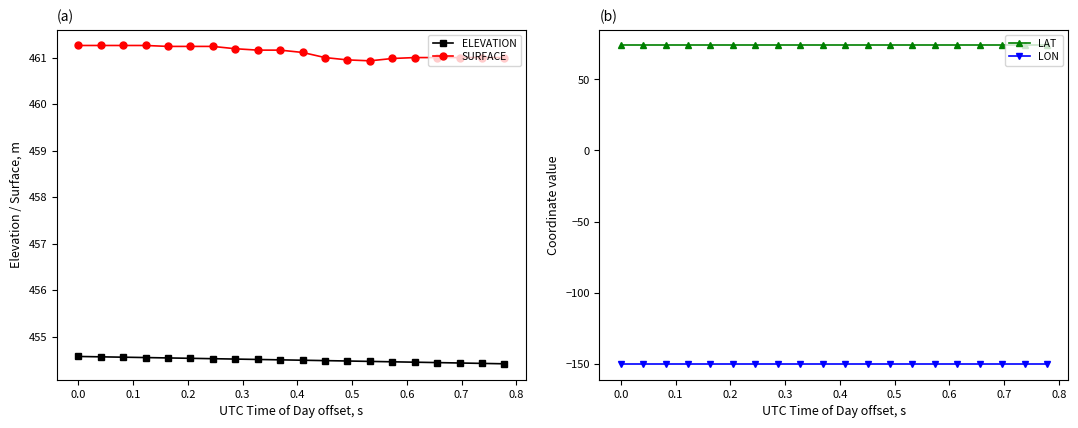

Reading left to right, extract all data points from this chart.

ELEVATION: 454.6	454.6	454.6	454.5	454.5	454.5	454.5	454.5	454.5	454.5	454.5	454.5	454.5	454.5	454.5	454.4	454.4	454.4	454.4	454.4
SURFACE: 461.3	461.3	461.3	461.3	461.2	461.2	461.2	461.2	461.2	461.2	461.1	461.0	460.9	460.9	461.0	461.0	461.0	461.0	461.0	461.0
LAT: 73.8	73.8	73.8	73.8	73.8	73.8	73.8	73.8	73.8	73.8	73.8	73.8	73.8	73.8	73.8	73.8	73.8	73.8	73.8	73.8
LON: -150.0	-150.0	-150.0	-150.0	-150.0	-150.0	-150.0	-150.0	-150.0	-150.0	-150.0	-150.0	-150.0	-150.0	-150.0	-150.0	-150.0	-150.0	-150.0	-150.0